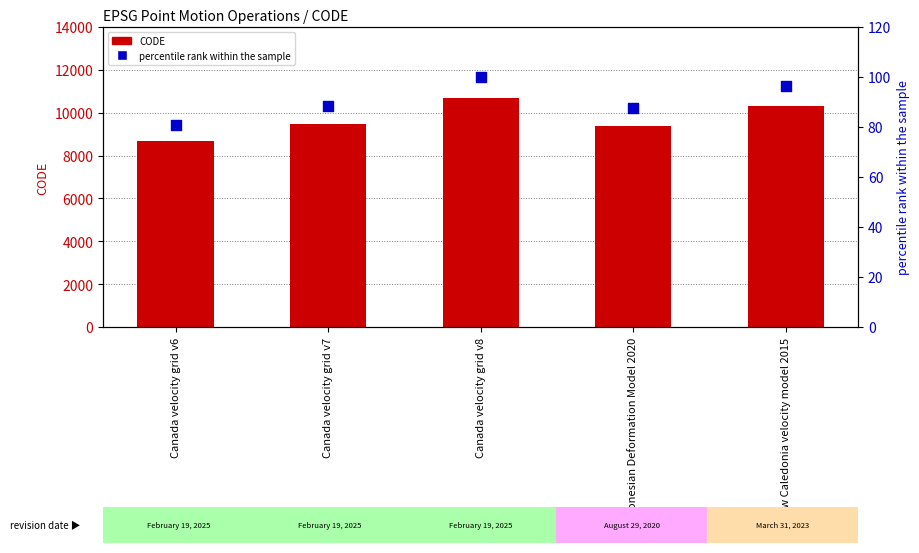

Is the value of percentile rank within the sample at New Caledonia velocity model 2015 greater than the value of CODE at New Caledonia velocity model 2015?

No